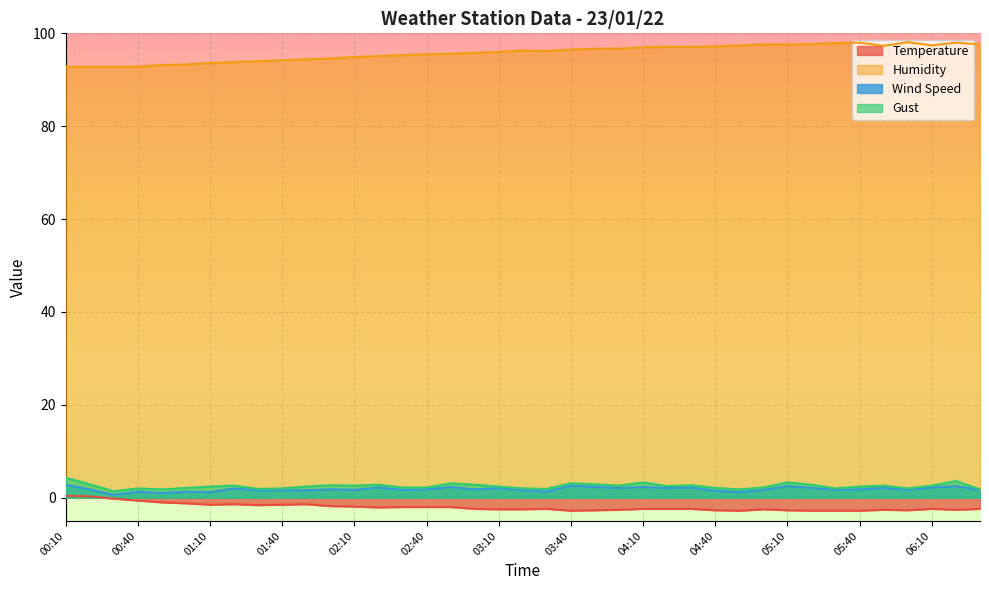

True or false: Humidity and Gust cross at least once.

False